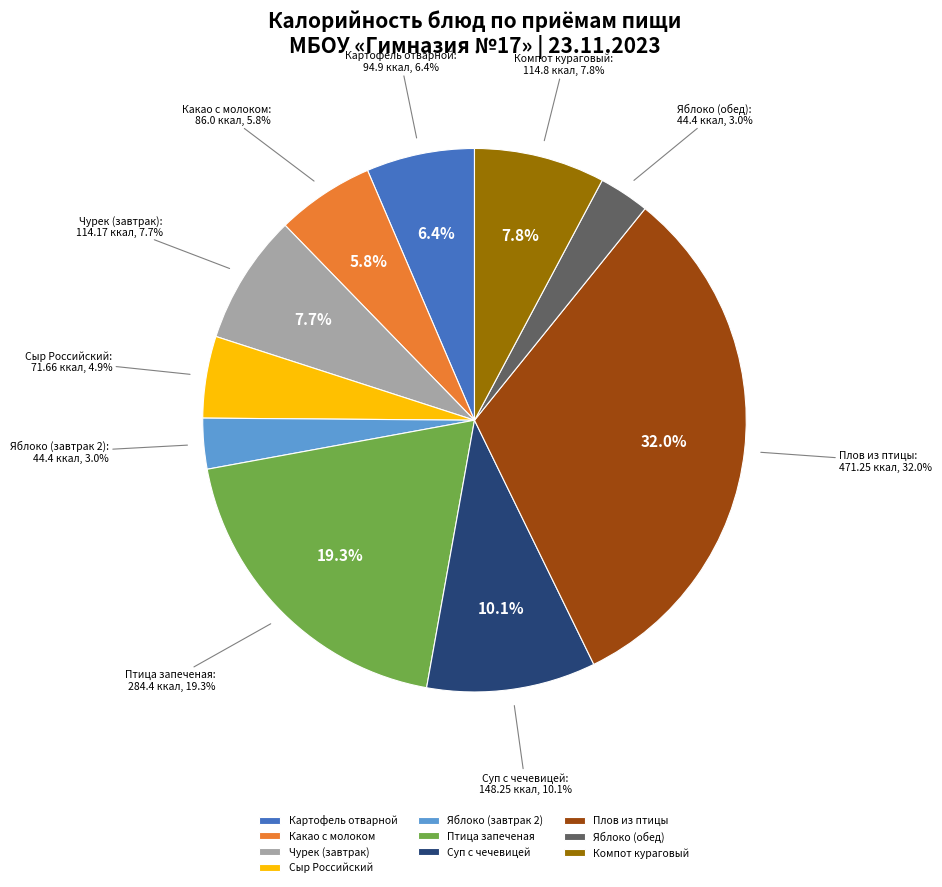

What is the ratio of the value at Сыр Российский to the value at Яблоко (завтрак 2)?

1.6